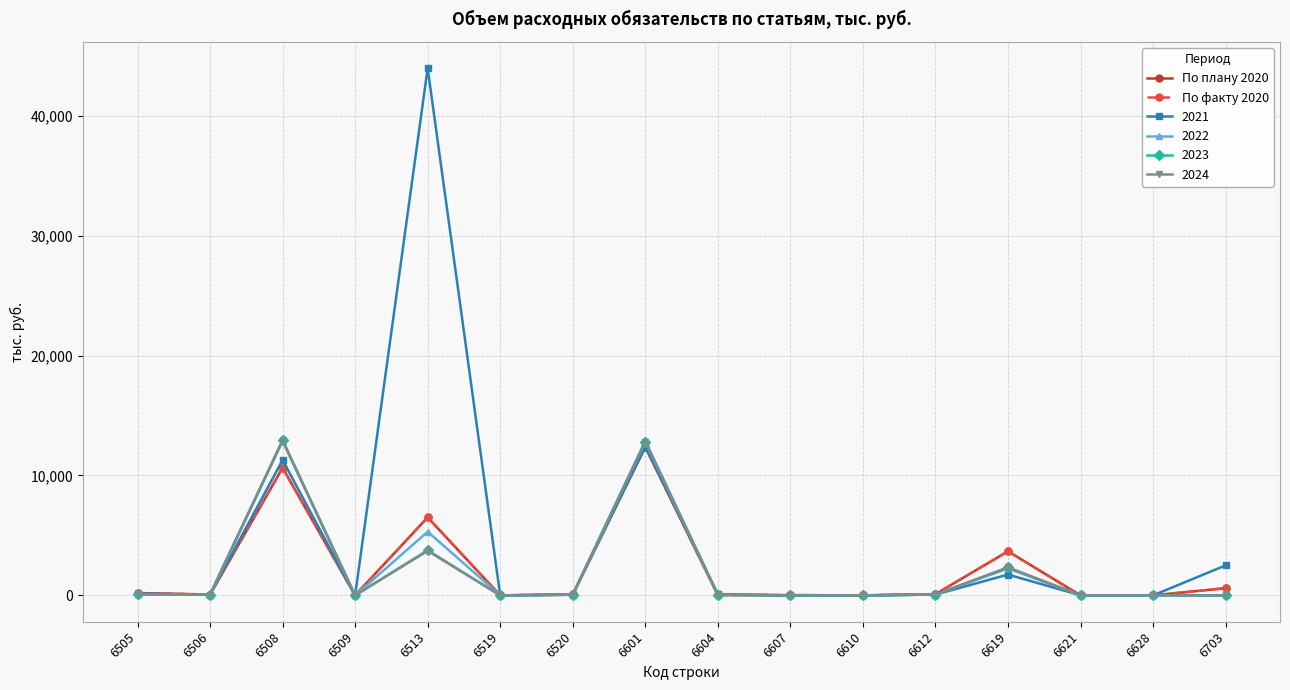

True or false: 2024 has more than 2 interior local peaks.

True